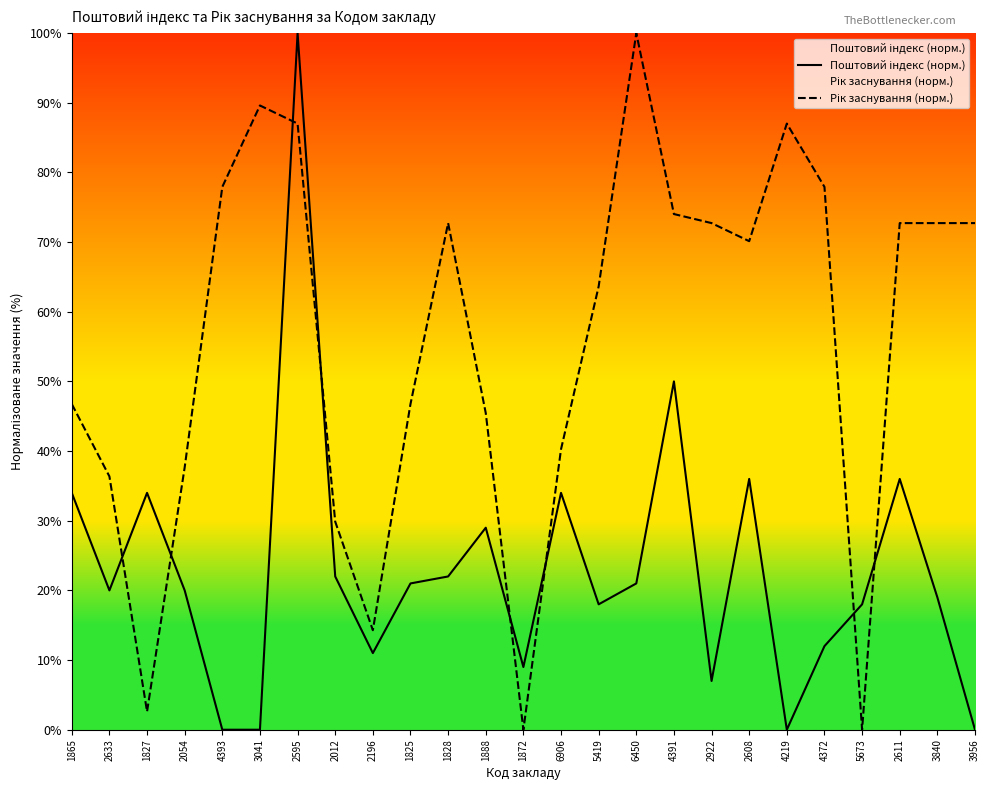

How many lines are shown in the chart?

2